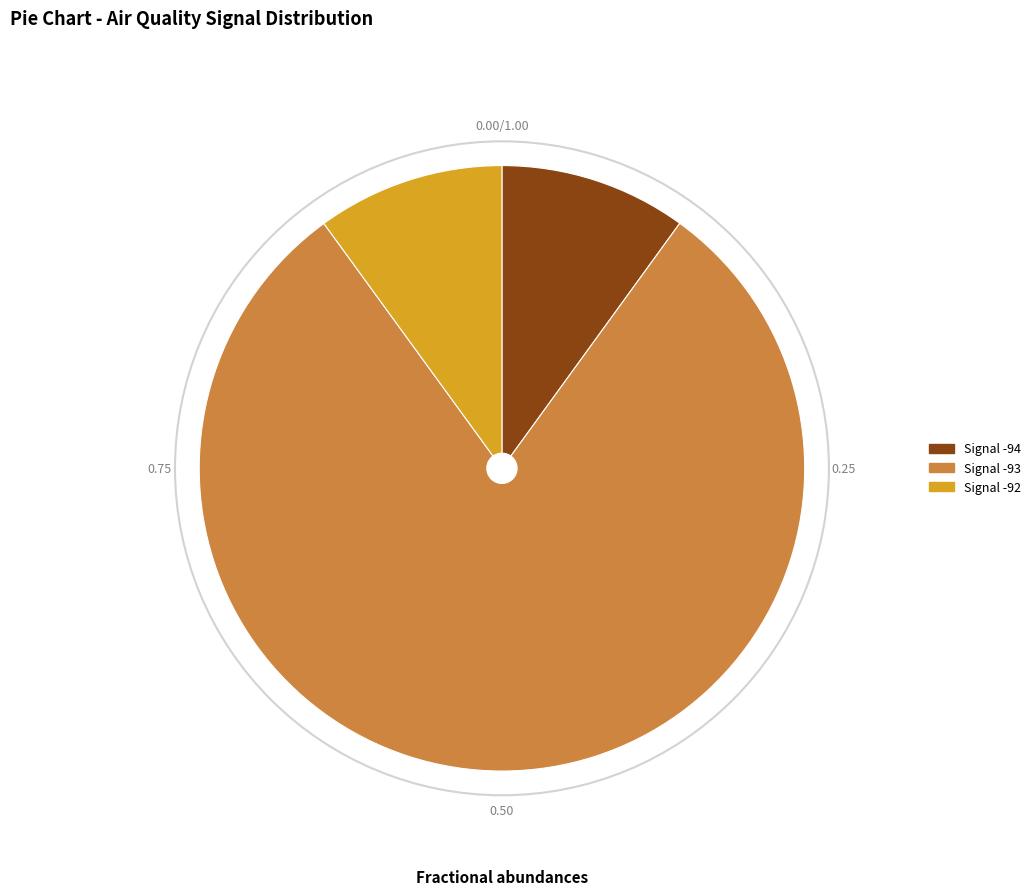

How many slices are in this pie chart?

3